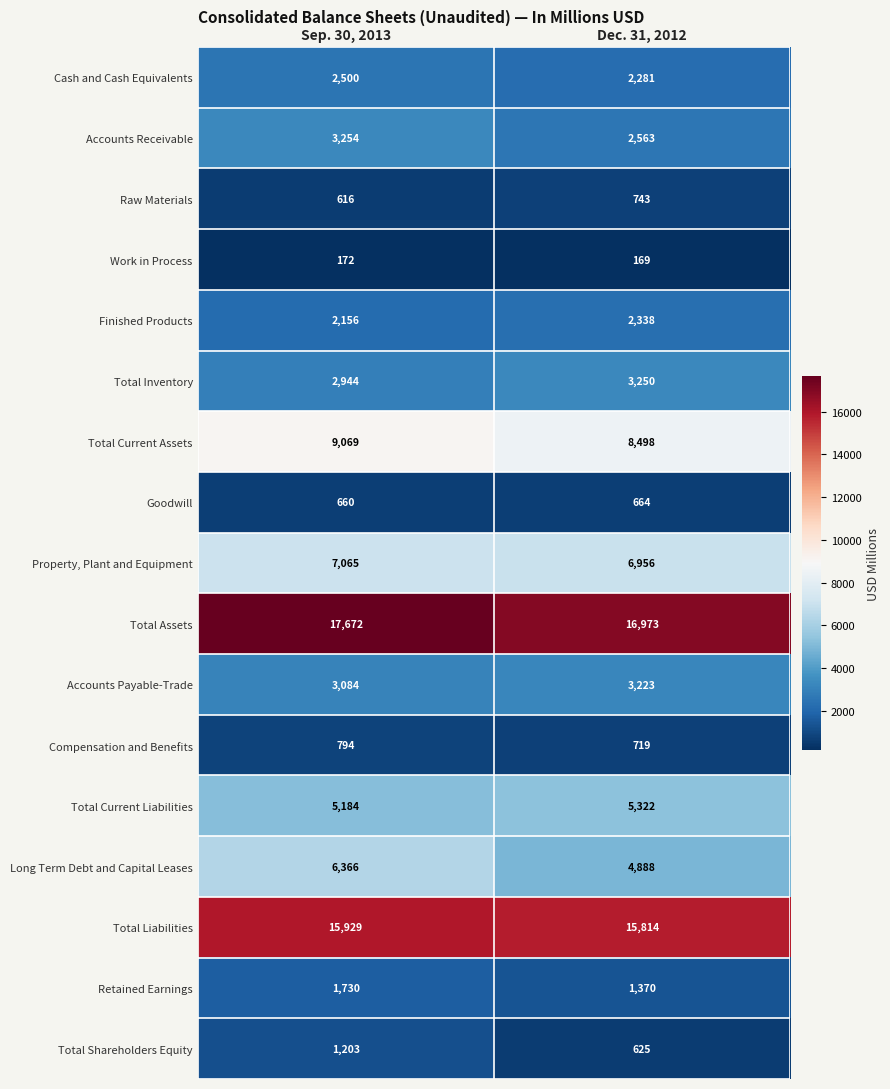

Is it true that Raw Materials equals 743 at Dec. 31, 2012?

True